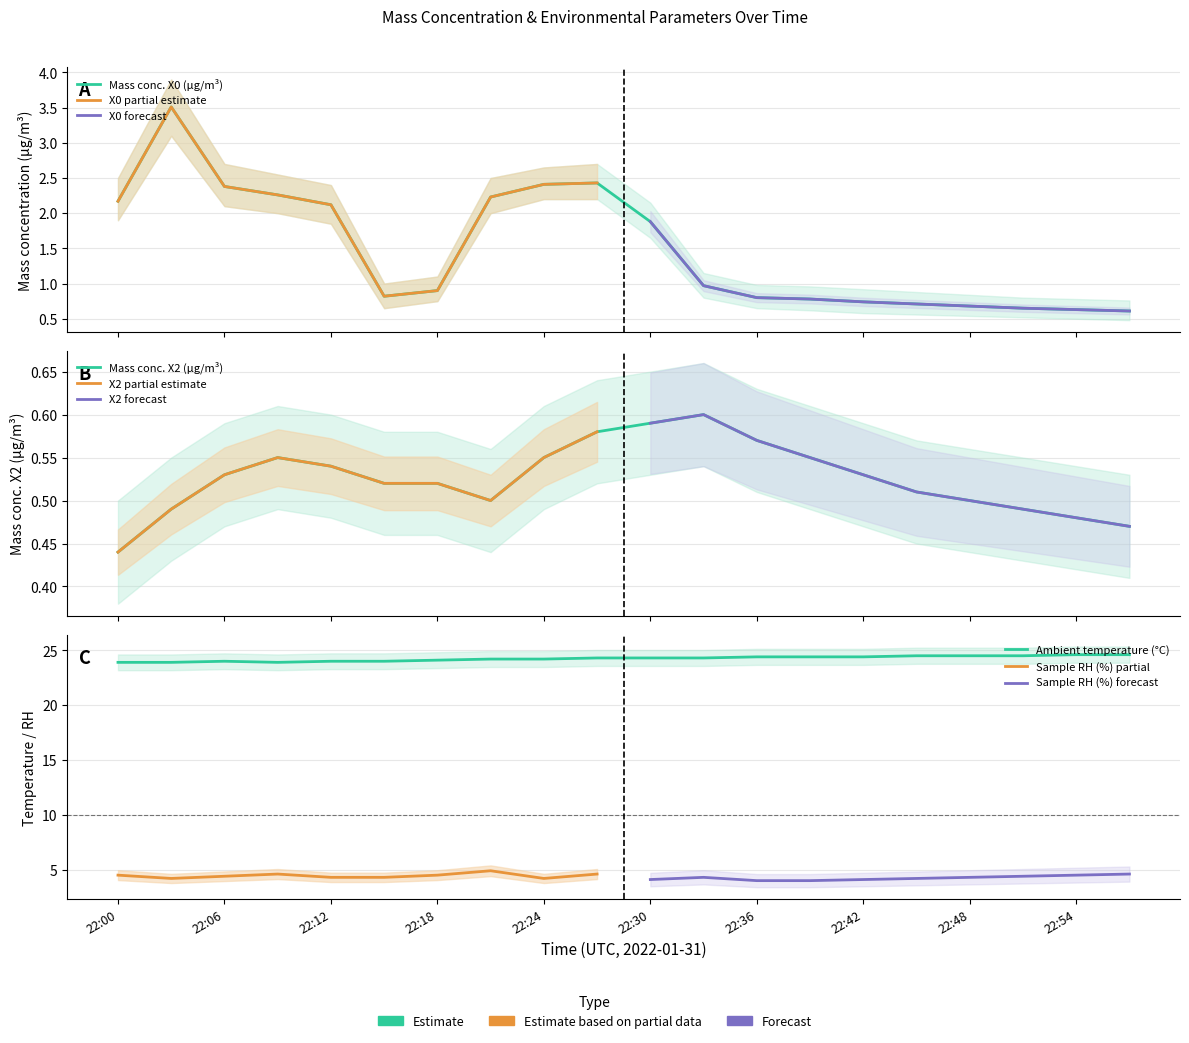

True or false: Mass concentration X0 (μg/m³) and Ambient temperature (°C) cross at least once.

False